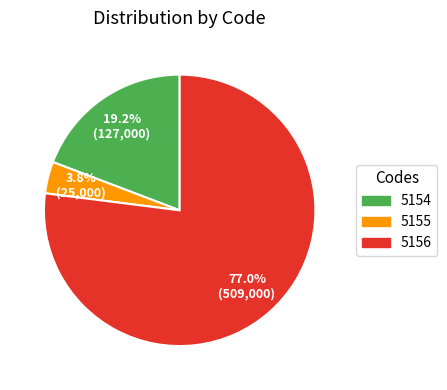

The 5154 slice represents 19% of the pie. True or false?

True